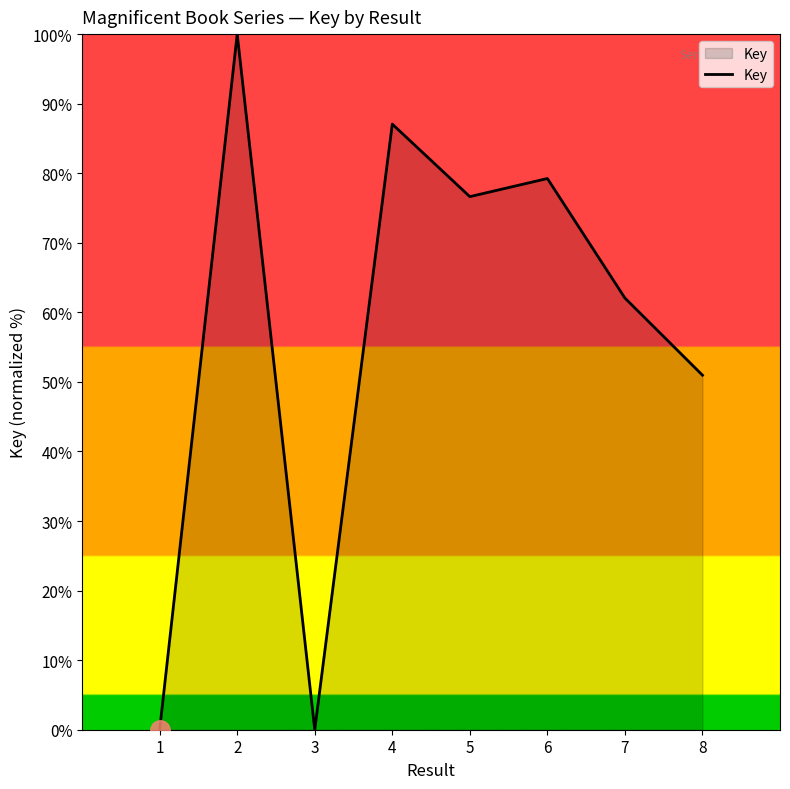

Where does the data first go above 76?

2